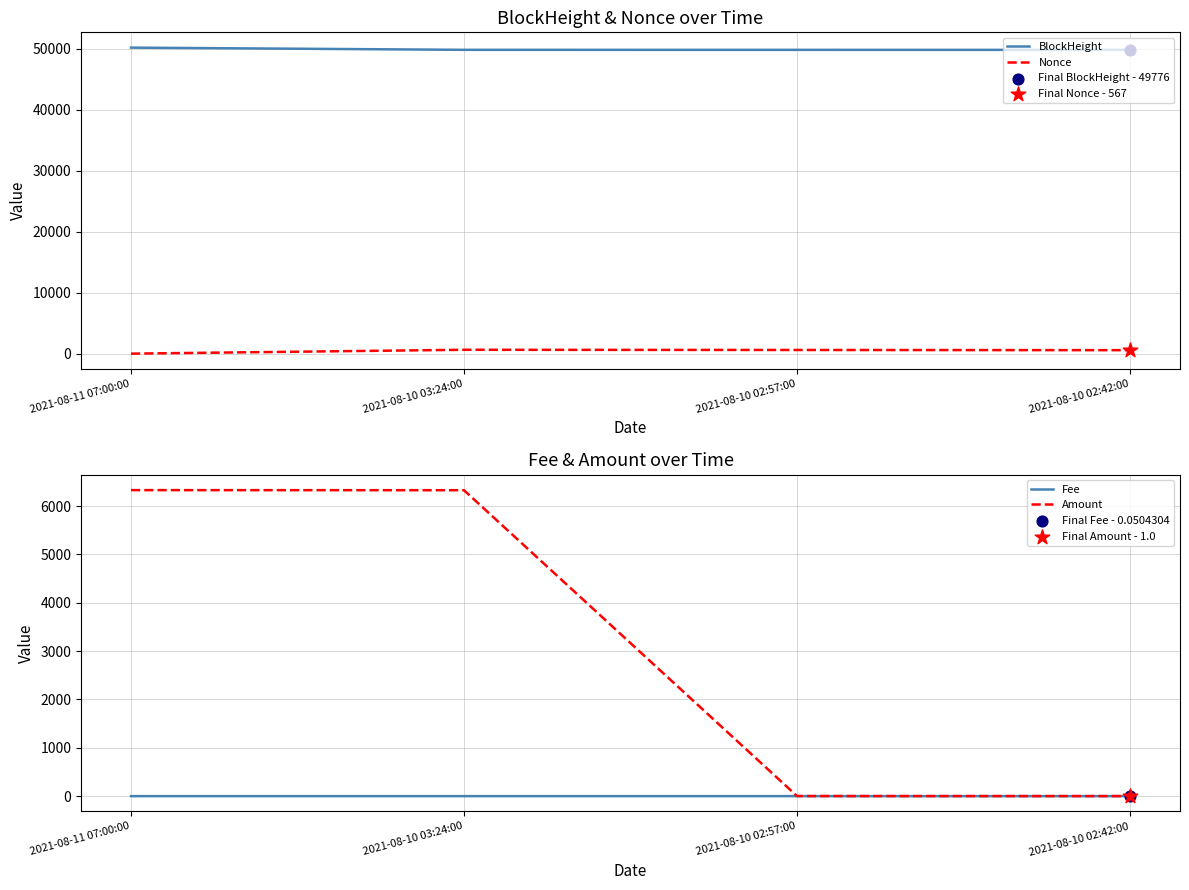

What are all the series names shown in the legend?

BlockHeight, Nonce, Fee, Amount